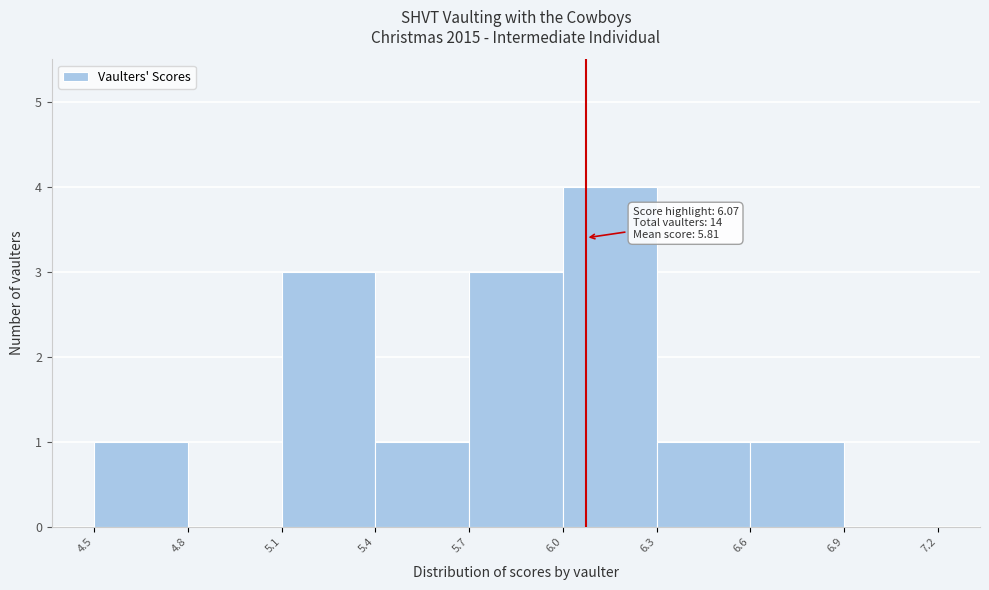

Which range on the x-axis has the tallest bar?

6.0 to 6.3